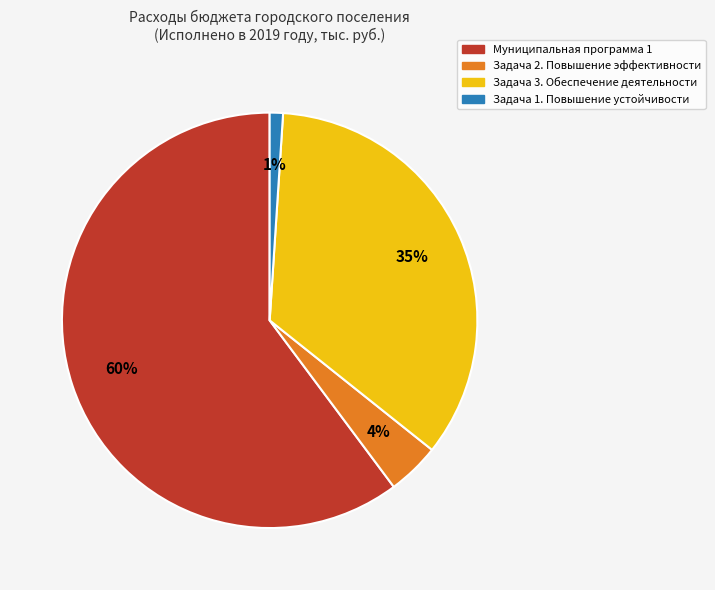

How many slices are in this pie chart?

4